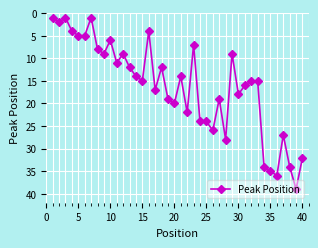

Does the chart display data point markers on the line(s)?

Yes